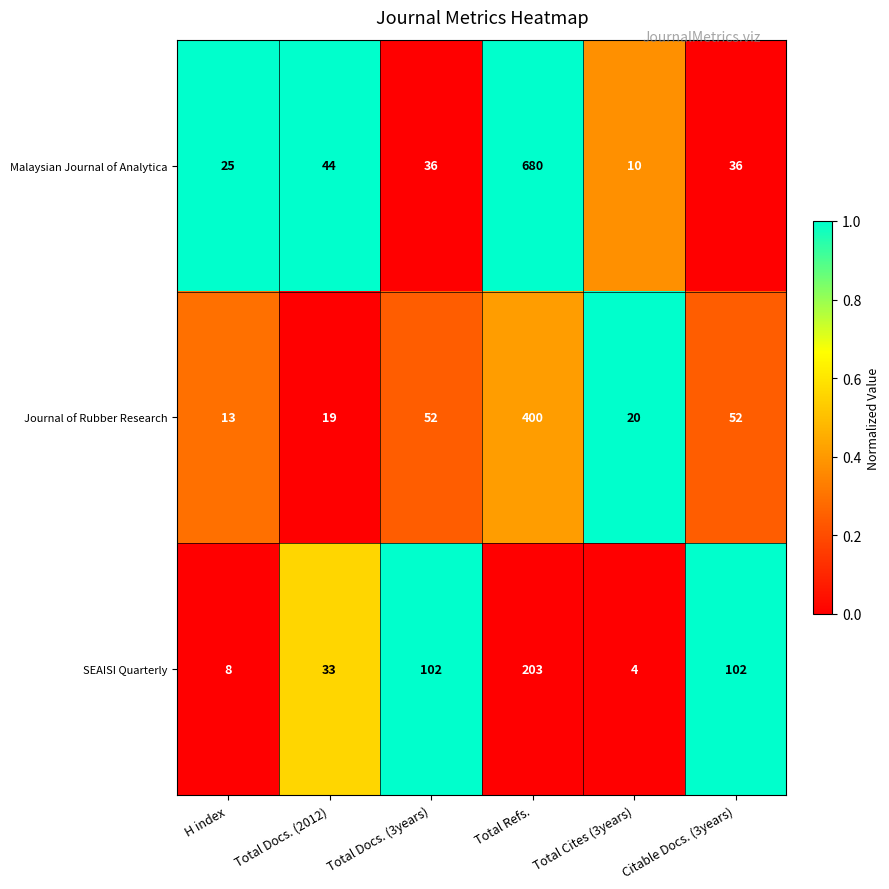

At which category is the sum across all series the highest?

Total Refs.